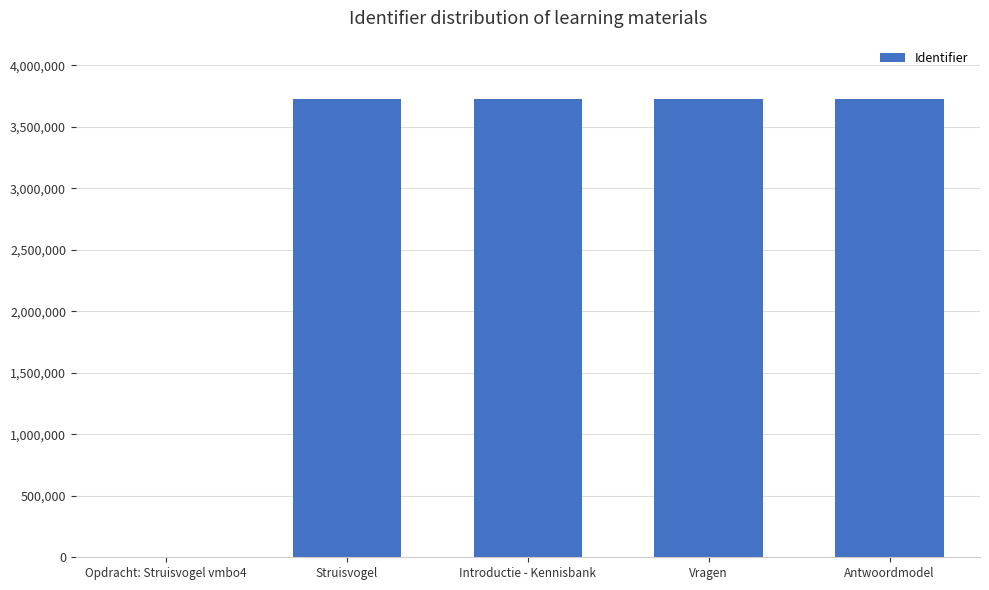

Approximately how many times larger is the value at Vragen compared to Introductie - Kennisbank?

1.0